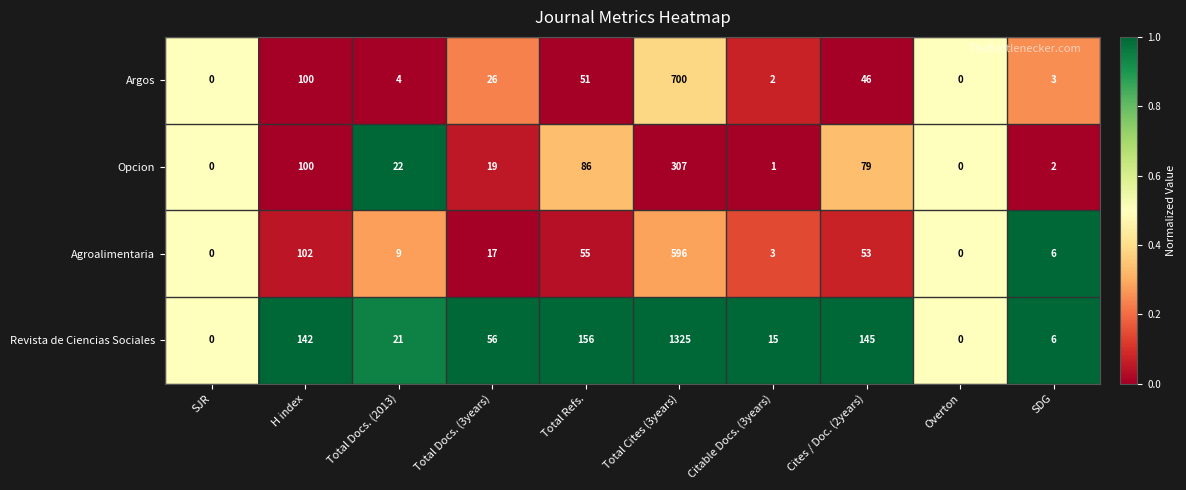

What is the spread (max minus min) of values at Citable Docs. (3years)?

14